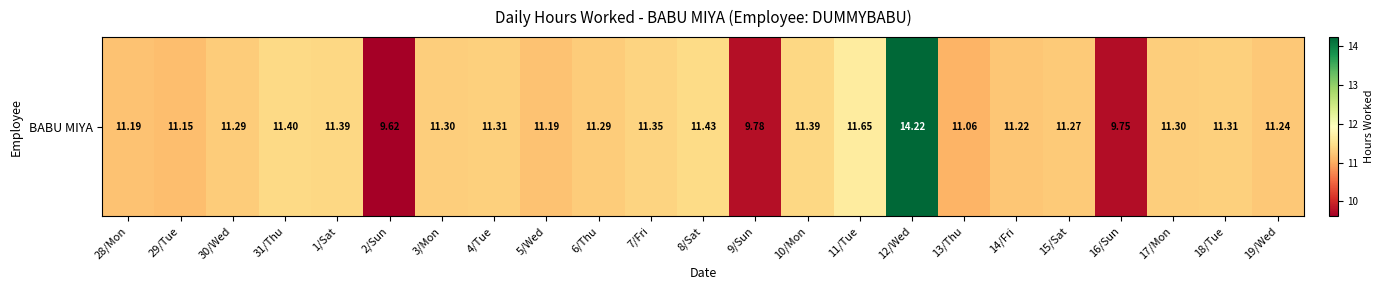

Count the number of values greater than 11.

20